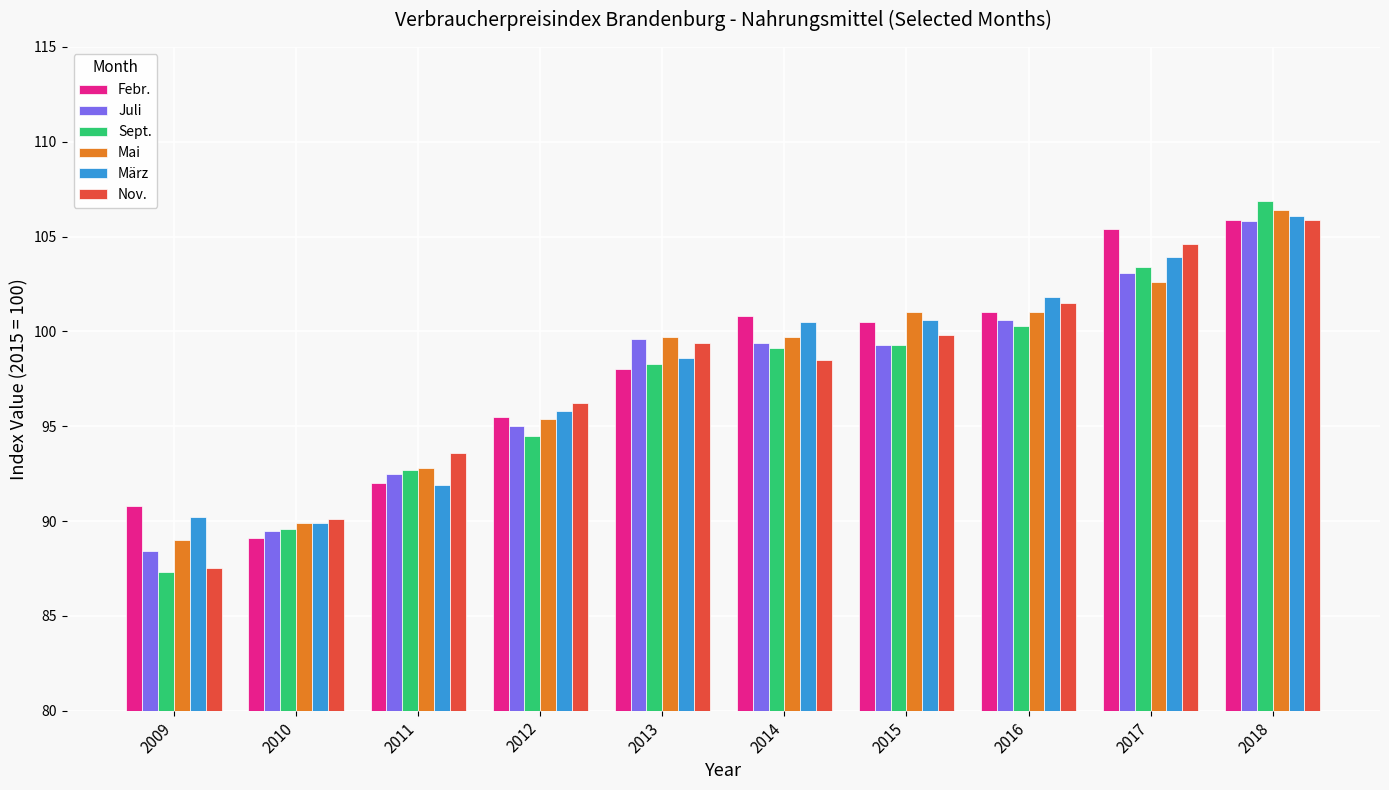

What is the average value of the März series?

97.9